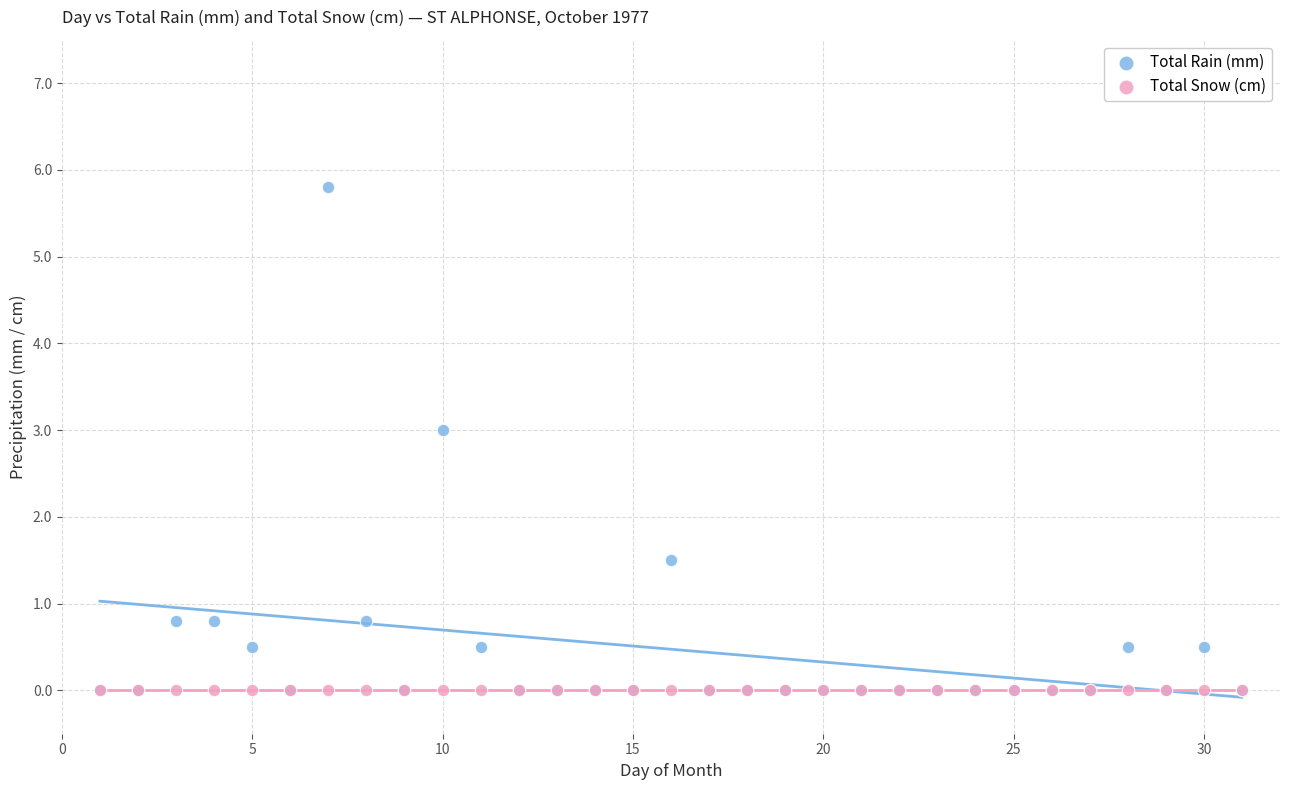

In the Total Rain (mm) series, what Y value is closest to 2?

1.5